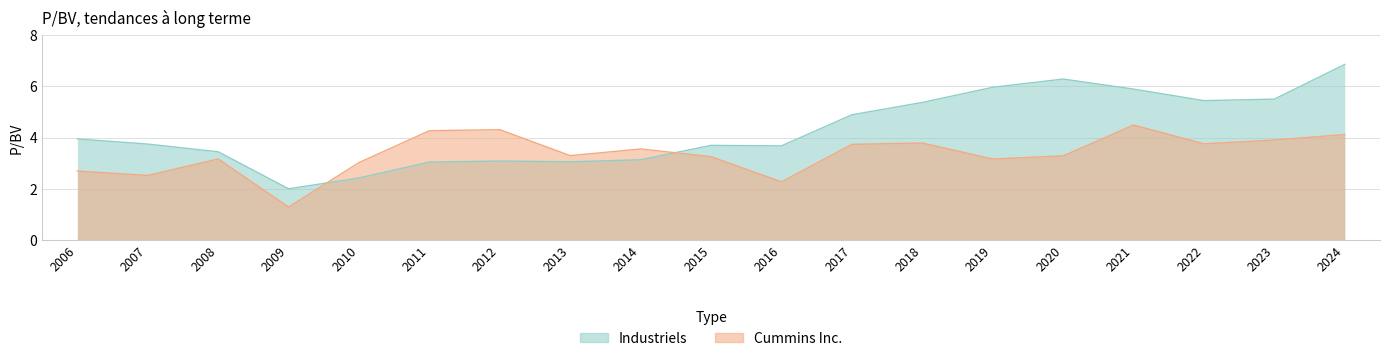

What is the value of the Cummins Inc. point at the 19th from the left?

4.1